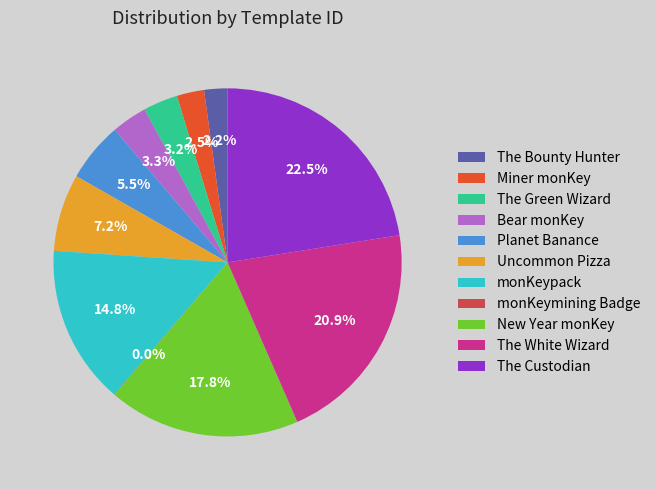

Which slice is the largest?

The Custodian